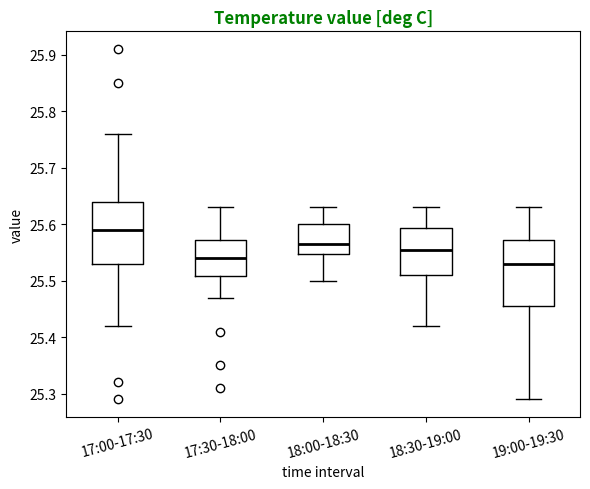

Reading left to right, read every box against the y-axis: the position of its median line, the range the box covers, and the ends of its whiskers. The values are not printed on the chart, so give them approximately, as read against the axis.

17:00-17:30: median 25.59, box 25.53 to 25.64, whiskers 25.42 to 25.76
17:30-18:00: median 25.54, box 25.51 to 25.57, whiskers 25.47 to 25.63
18:00-18:30: median 25.57, box 25.55 to 25.60, whiskers 25.50 to 25.63
18:30-19:00: median 25.56, box 25.51 to 25.59, whiskers 25.42 to 25.63
19:00-19:30: median 25.53, box 25.46 to 25.57, whiskers 25.29 to 25.63